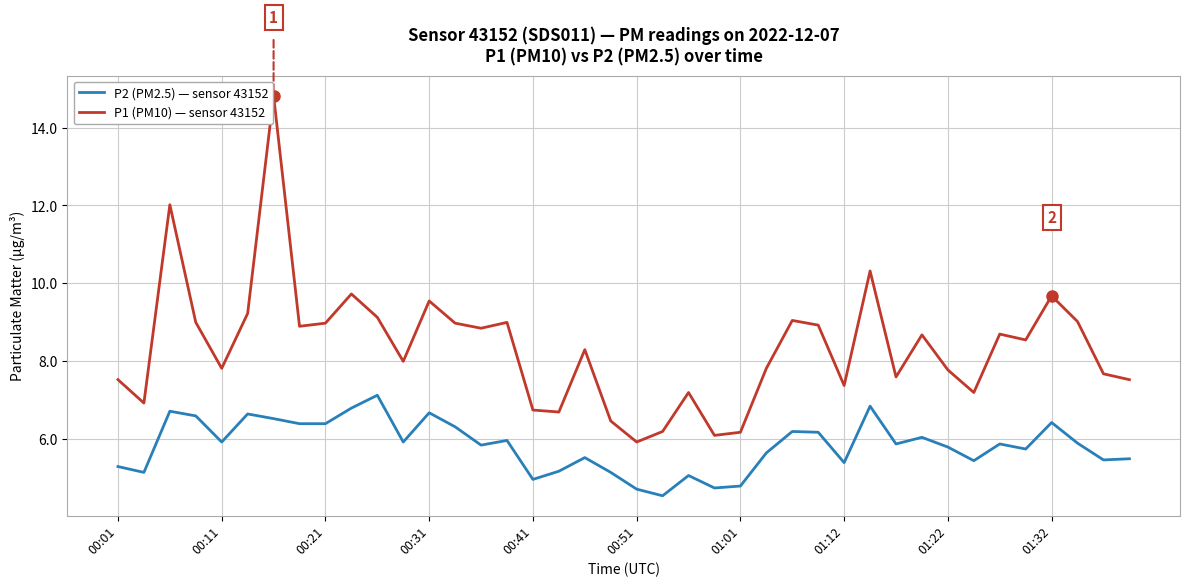

Which series has the largest total across all categories?

P1 (PM10) — sensor 43152